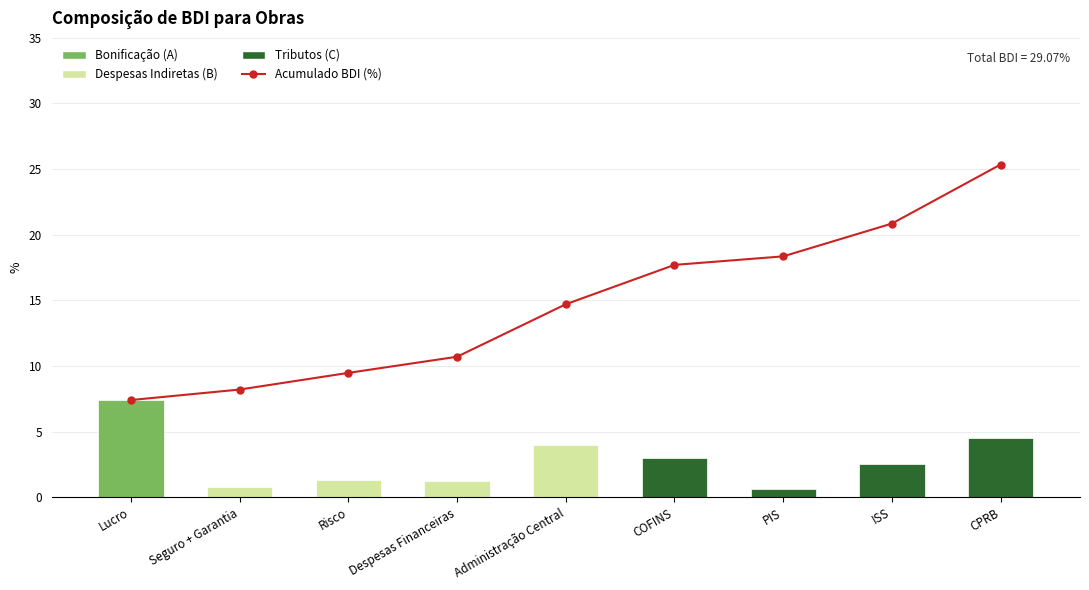

List the labels in order of value, largest first.

CPRB, ISS, PIS, COFINS, Administração Central, Despesas Financeiras, Risco, Seguro + Garantia, Lucro